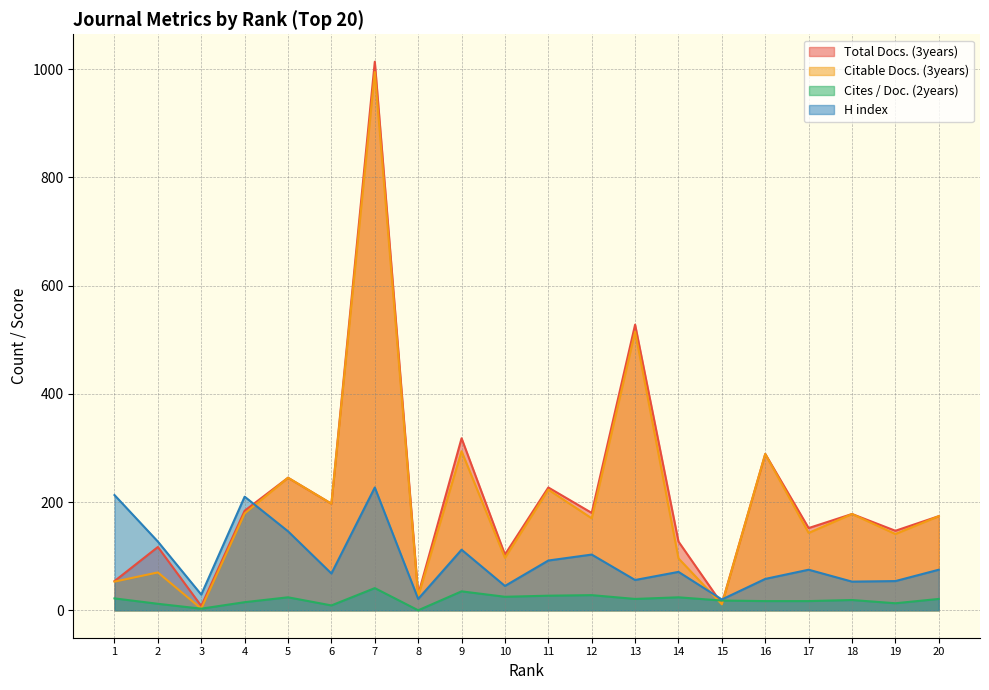

What are all the series names shown in the legend?

Total Docs. (3years), Citable Docs. (3years), Cites / Doc. (2years), H index